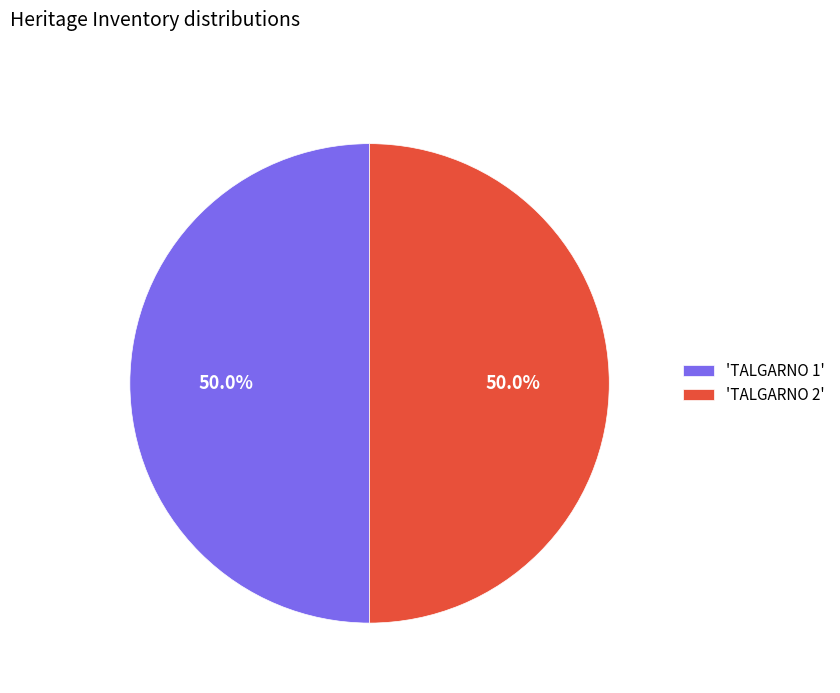

Approximately how many times larger is the value at 'TALGARNO 2' compared to 'TALGARNO 1'?

1.0